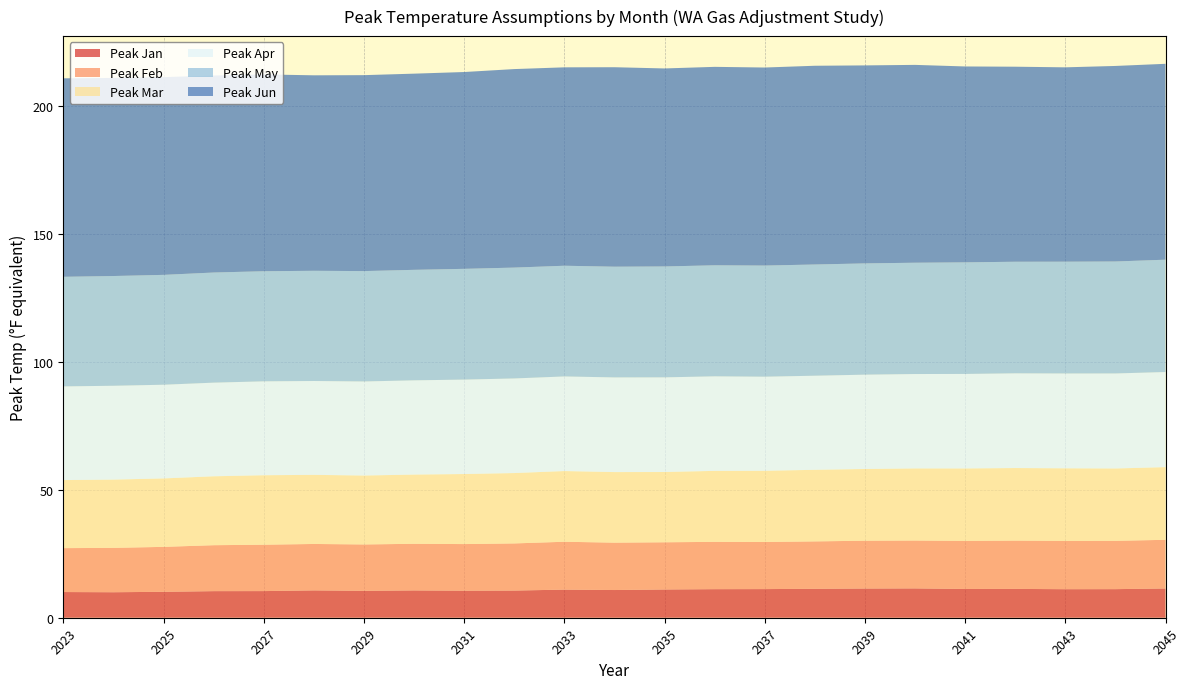

Reading left to right, what are all the values shown in this chart?

Peak Jan: 2023=10.0	2024=10.0	2025=10.1	2026=10.4	2027=10.4	2028=10.7	2029=10.5	2030=10.7	2031=10.6	2032=10.6	2033=11.0	2034=10.8	2035=11.0	2036=11.2	2037=11.2	2038=11.3	2039=11.4	2040=11.5	2041=11.2	2042=11.3	2043=11.2	2044=11.2	2045=11.4
Peak Feb: 2023=17.2	2024=17.3	2025=17.6	2026=18.0	2027=18.1	2028=18.1	2029=18.1	2030=18.2	2031=18.2	2032=18.4	2033=18.7	2034=18.5	2035=18.4	2036=18.5	2037=18.4	2038=18.5	2039=18.7	2040=18.7	2041=18.8	2042=18.9	2043=18.9	2044=18.9	2045=19.0
Peak Mar: 2023=26.6	2024=26.7	2025=26.7	2026=26.9	2027=27.2	2028=27.0	2029=26.9	2030=27.0	2031=27.4	2032=27.5	2033=27.6	2034=27.6	2035=27.5	2036=27.7	2037=27.8	2038=28.0	2039=28.0	2040=28.2	2041=28.3	2042=28.4	2043=28.4	2044=28.3	2045=28.4
Peak Apr: 2023=36.6	2024=36.7	2025=36.6	2026=36.6	2027=36.7	2028=36.7	2029=36.8	2030=36.8	2031=36.9	2032=37.0	2033=37.0	2034=37.0	2035=37.0	2036=36.9	2037=36.8	2038=36.8	2039=36.9	2040=36.9	2041=36.9	2042=37.0	2043=37.1	2044=37.1	2045=37.2
Peak May: 2023=42.8	2024=42.9	2025=42.9	2026=43.0	2027=43.0	2028=43.1	2029=43.1	2030=43.2	2031=43.3	2032=43.3	2033=43.3	2034=43.3	2035=43.3	2036=43.4	2037=43.4	2038=43.5	2039=43.5	2040=43.5	2041=43.6	2042=43.6	2043=43.7	2044=43.8	2045=43.9
Peak Jun: 2023=77.6	2024=77.4	2025=77.3	2026=77.0	2027=76.9	2028=76.4	2029=76.6	2030=76.7	2031=76.9	2032=77.6	2033=77.5	2034=78.0	2035=77.4	2036=77.5	2037=77.4	2038=77.7	2039=77.4	2040=77.3	2041=76.6	2042=76.2	2043=76.0	2044=76.4	2045=76.6